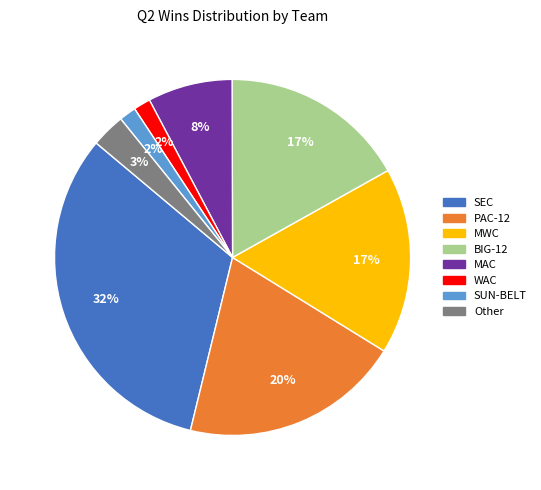

To the nearest percent, what is the average slice percentage?

12%